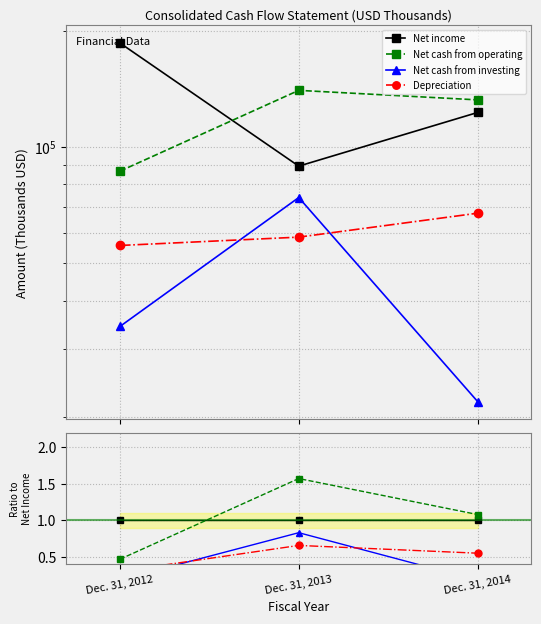

At which category is the sum across all series the highest?

Dec. 31, 2013